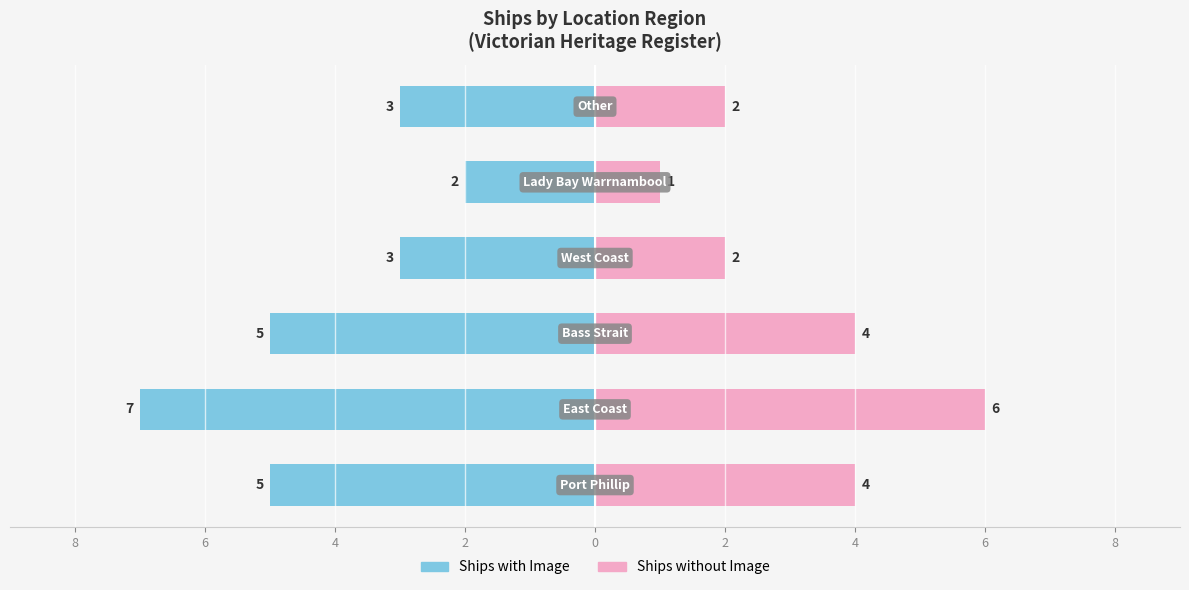

Is it true that Ships with Image equals -9 at 4?

False